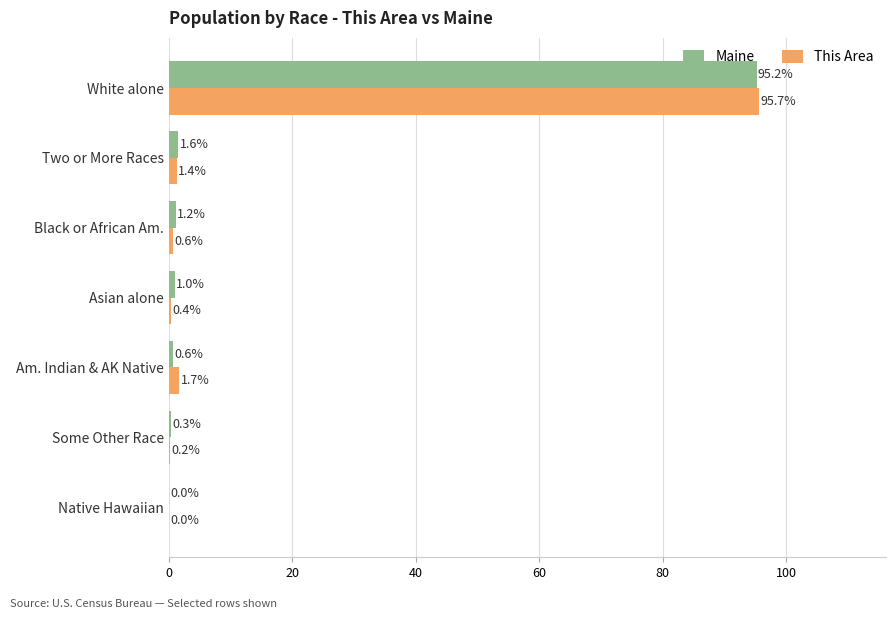

Where is Maine nearest to the value 47?

Two or More Races